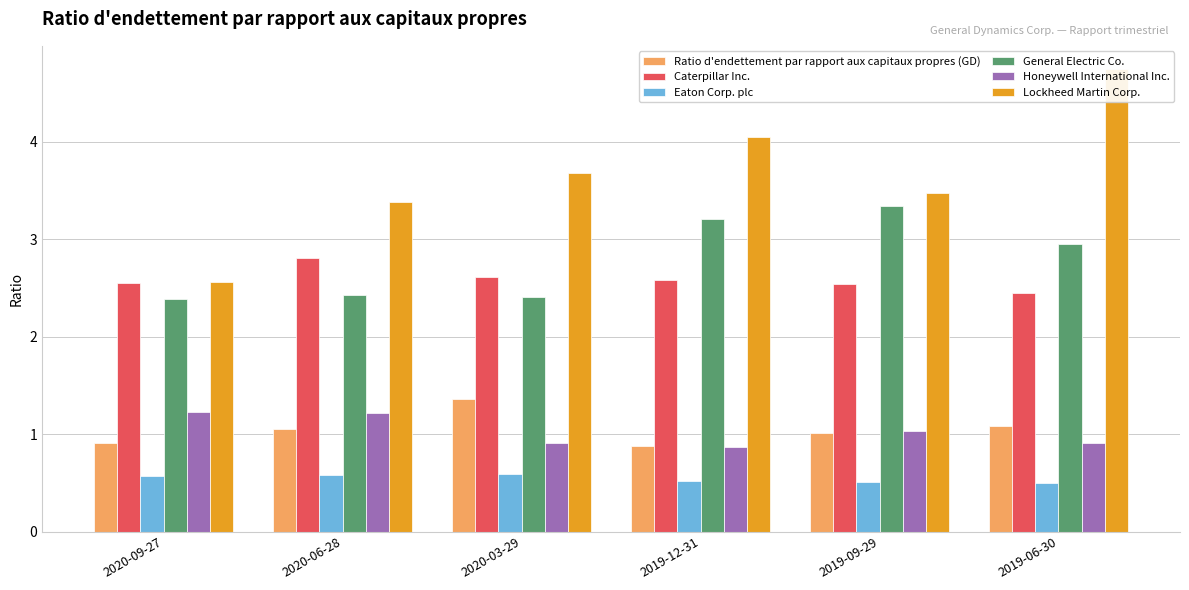

The value of Caterpillar Inc. at 2020-09-27 is 2.5. True or false?

True